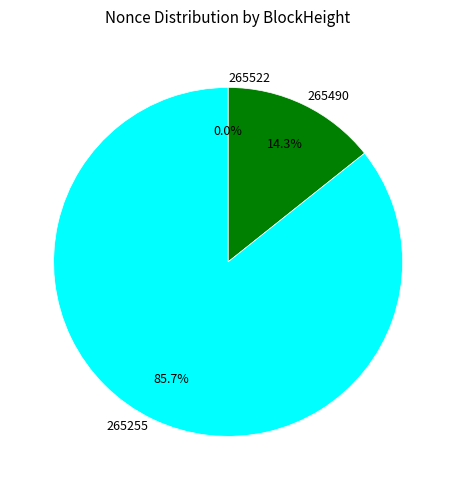

Which category accounts for the majority?

265255